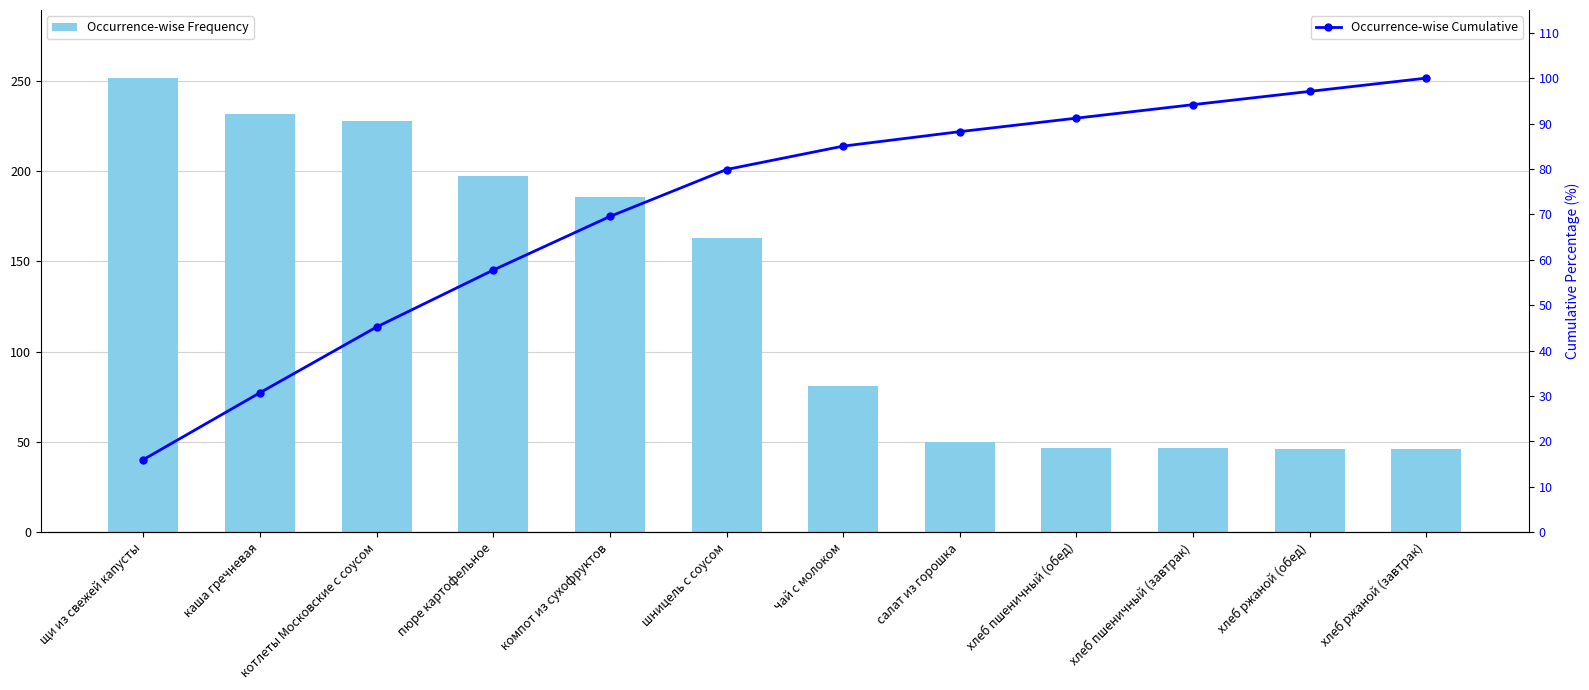

What is the average value of the Occurrence-wise Frequency series?

131.1